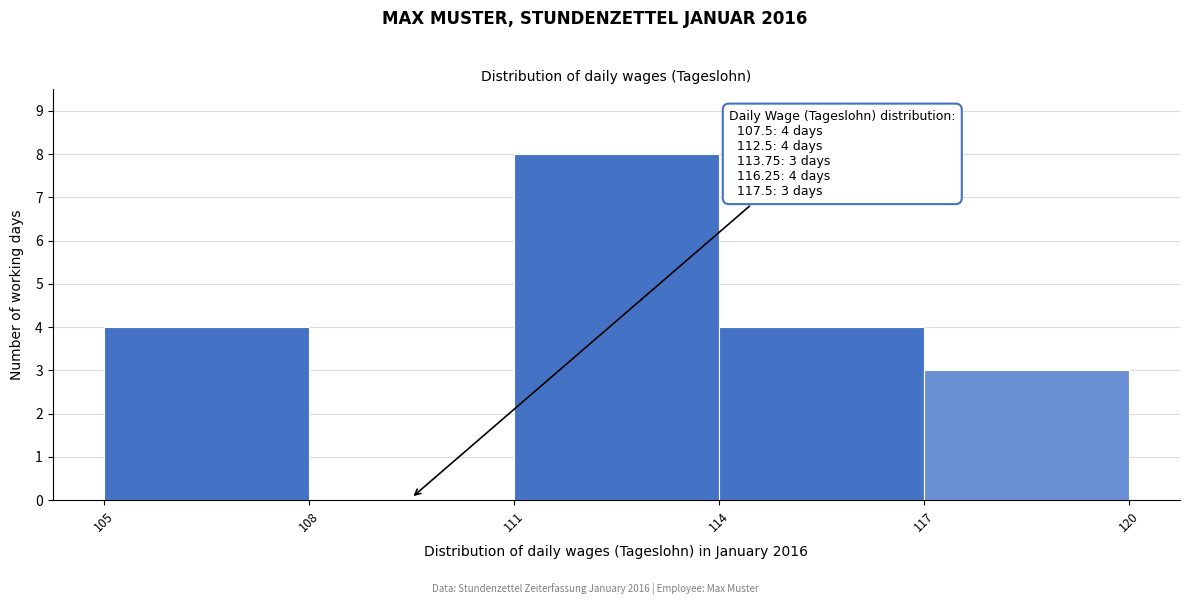

Over which range of the x-axis is the bar tallest?

111 to 114